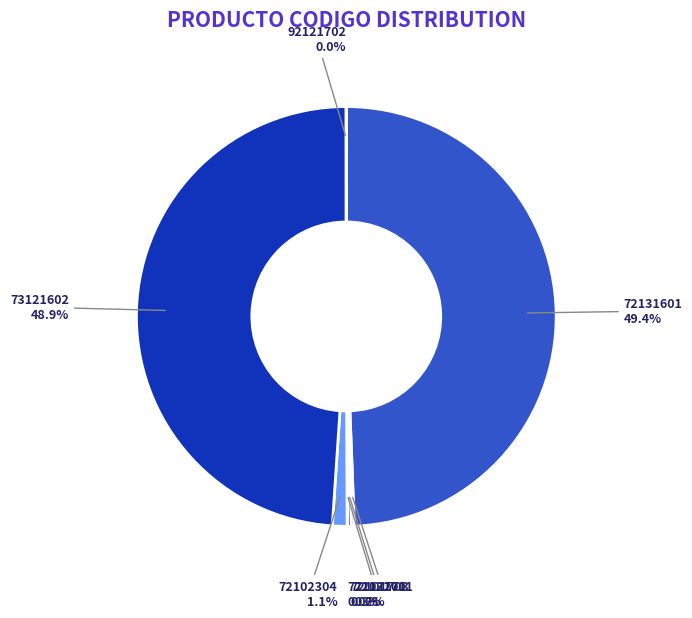

Is 72102304 the majority of the pie?

No